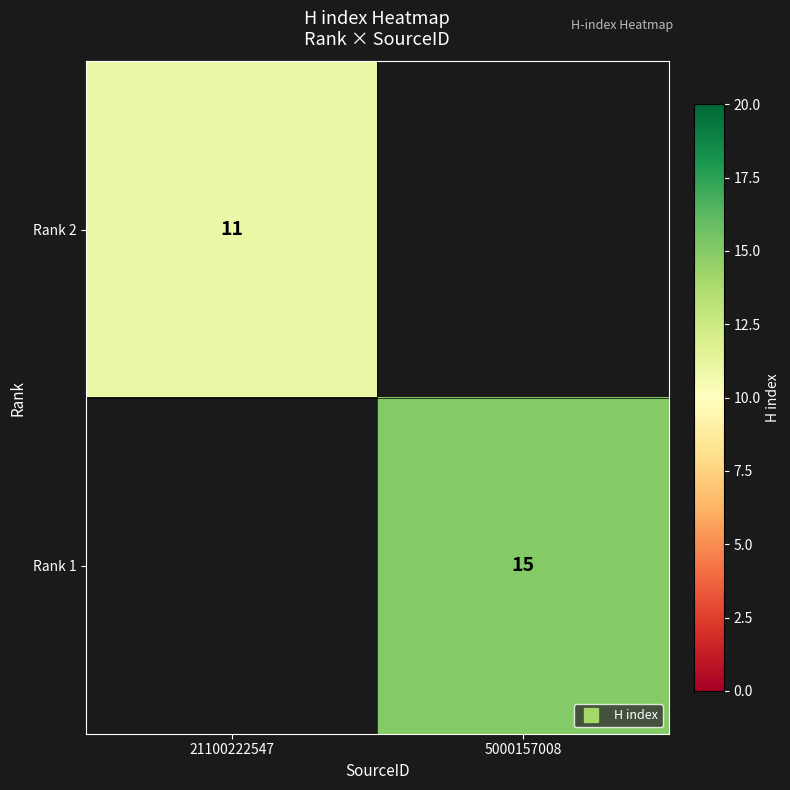

At which label is Rank 2 closest to 11?

21100222547